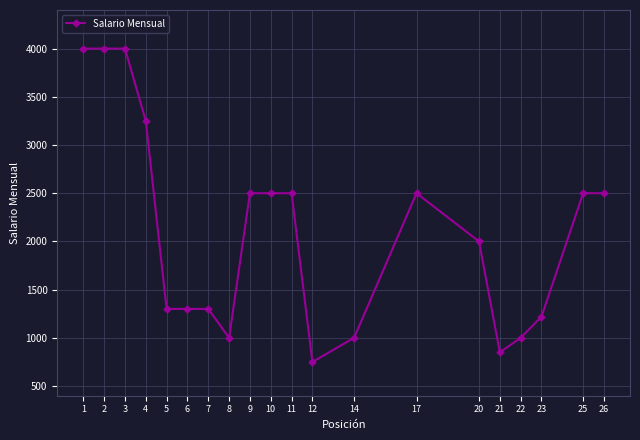

What is the change in value from 7 to 8?

-300